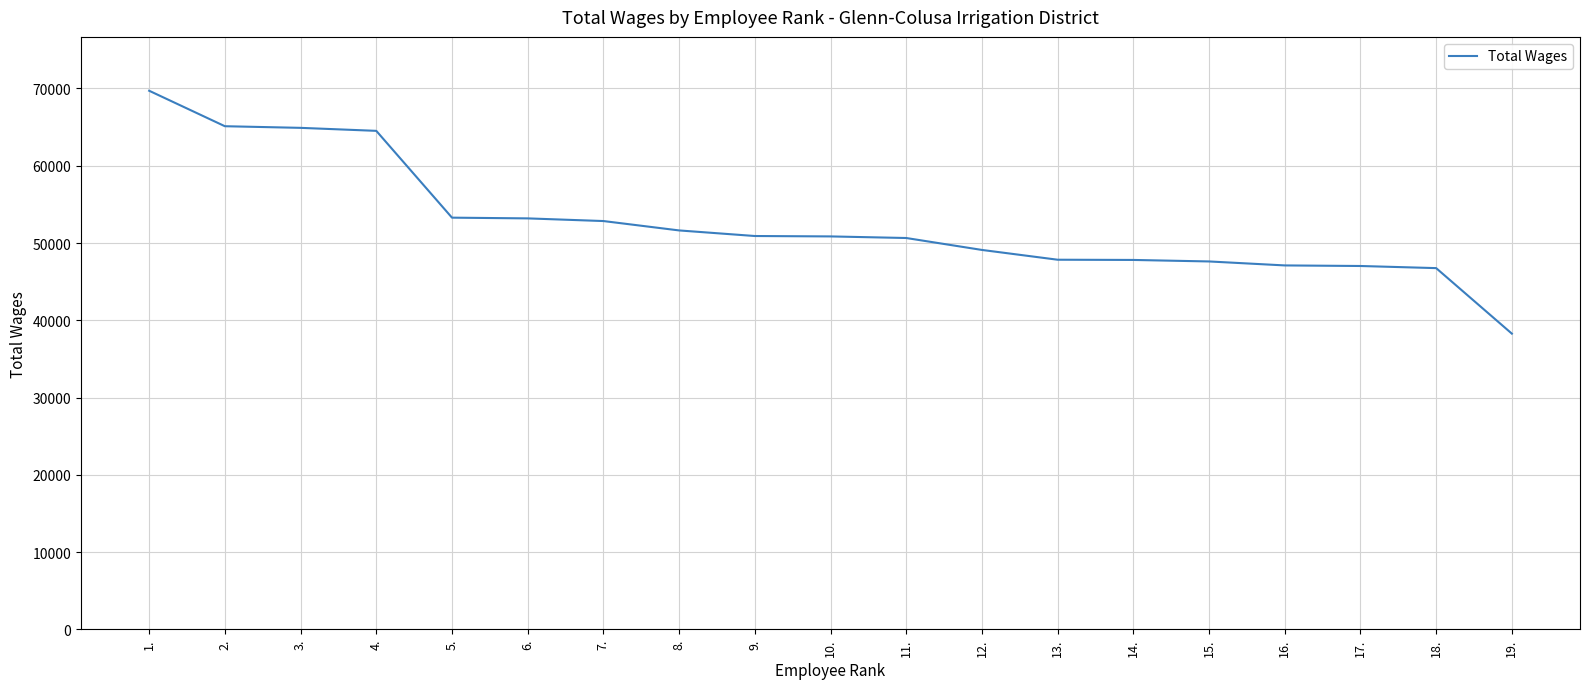

The value at 9. is 50904. True or false?

True